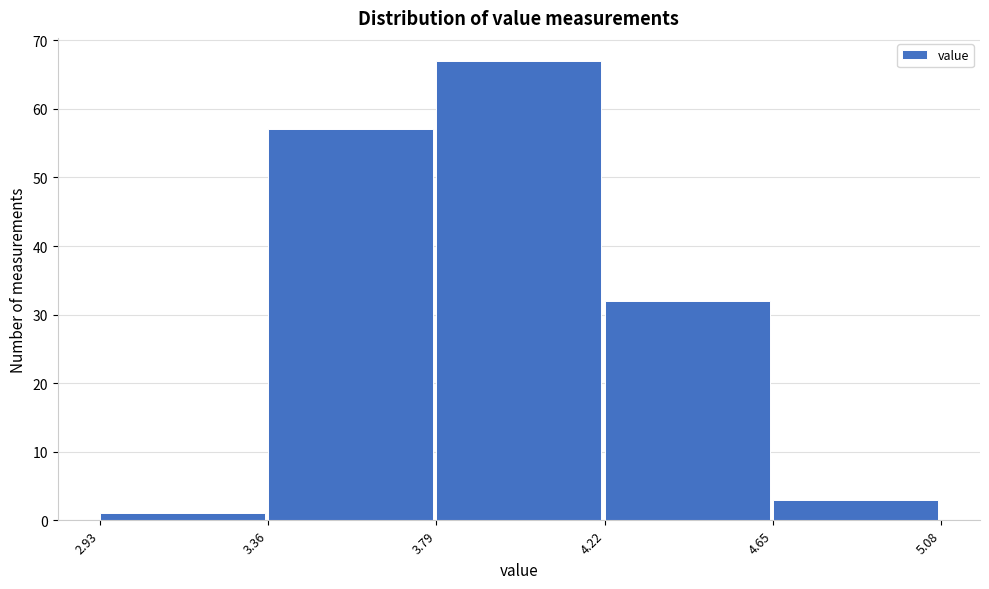

Over which range of the x-axis is the bar tallest?

3.79 to 4.22